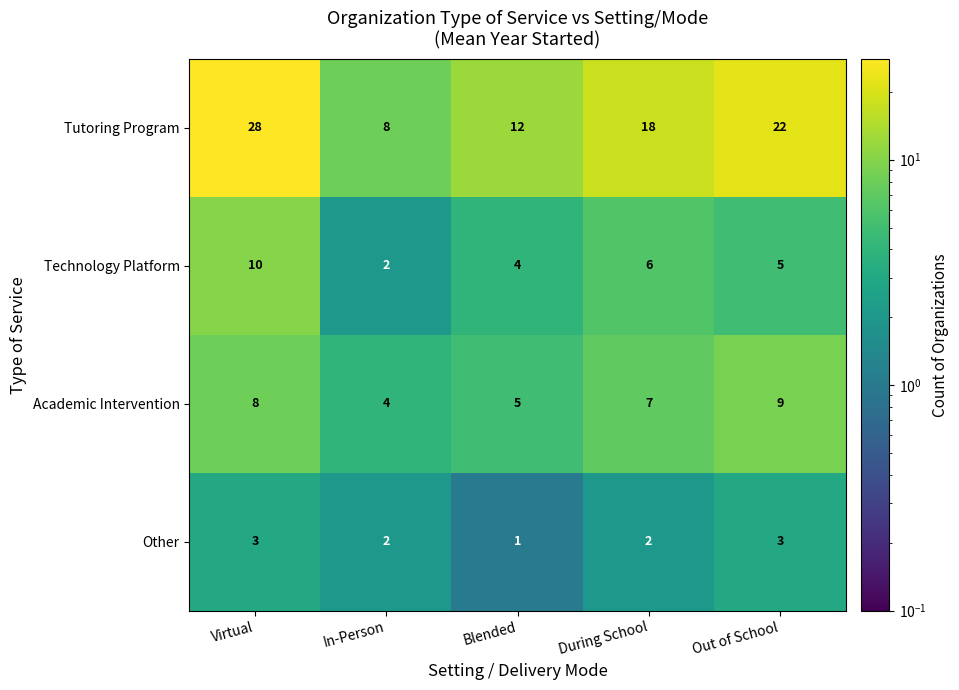

What is the average value of the Technology Platform series?

5